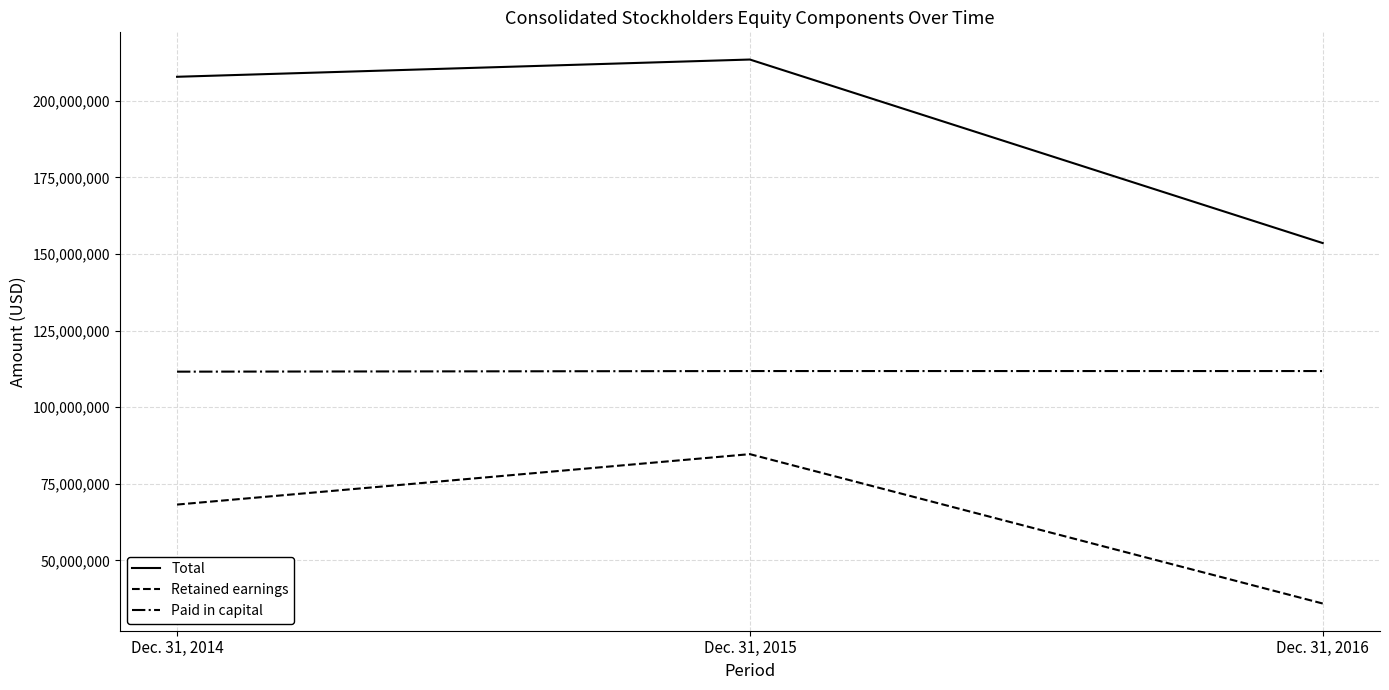

How many Retained earnings values are between 35893736 and 84661602?

3